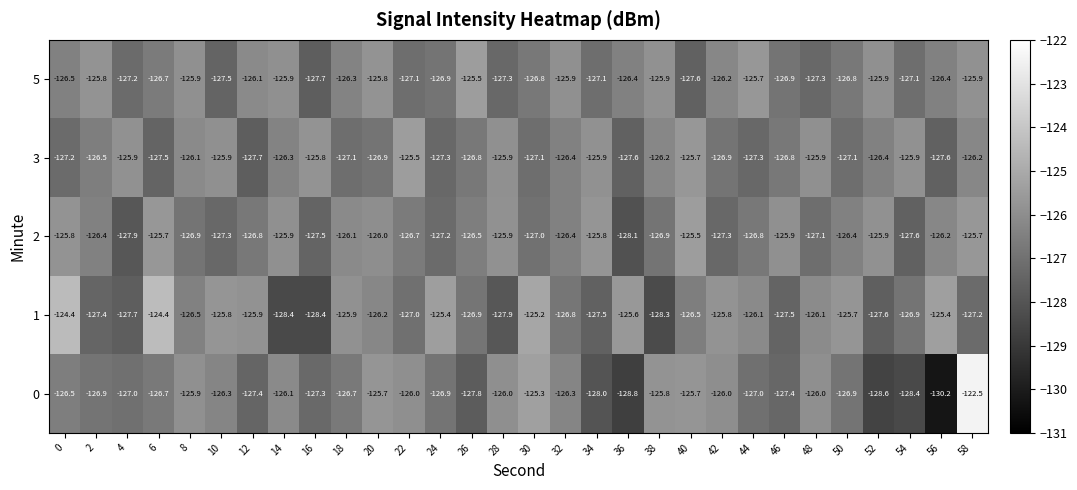

What value does the 0 series have at 26?

-127.8